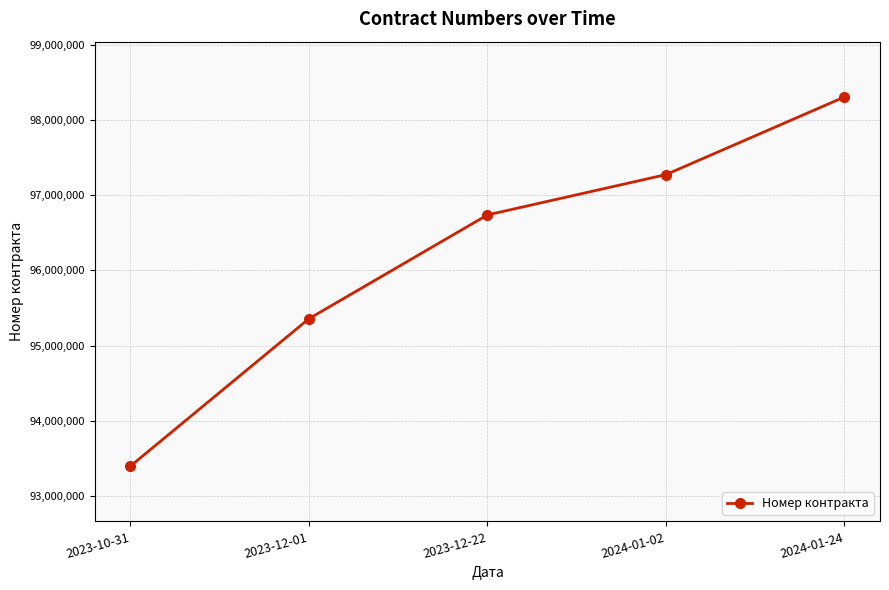

Reading left to right, what are all the values shown in this chart?

2023-10-31=93401236	2023-12-01=95358128	2023-12-22=96736619	2024-01-02=97271765	2024-01-24=98302708